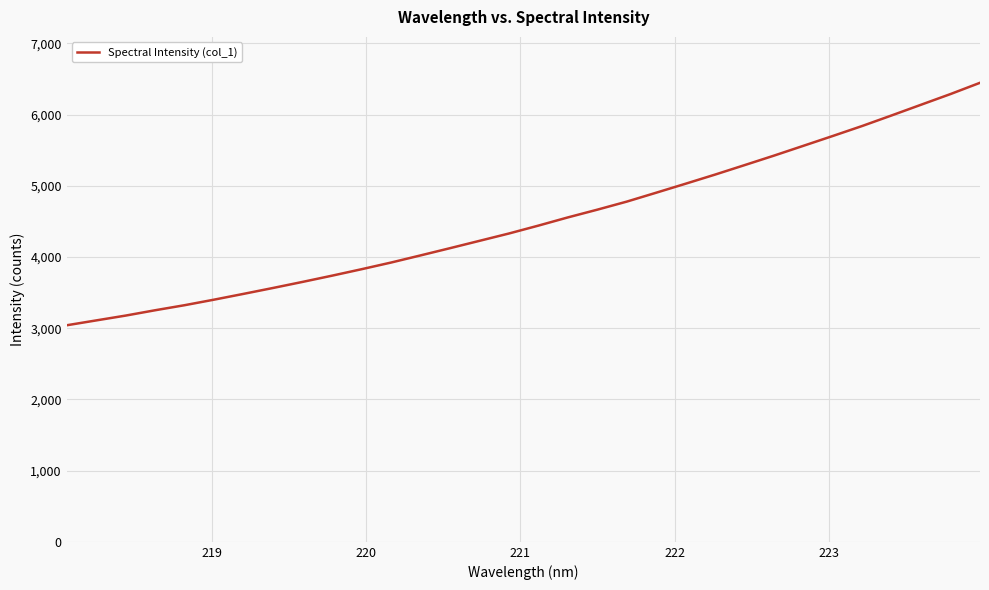

What is the difference between the maximum and minimum values?

3405.0